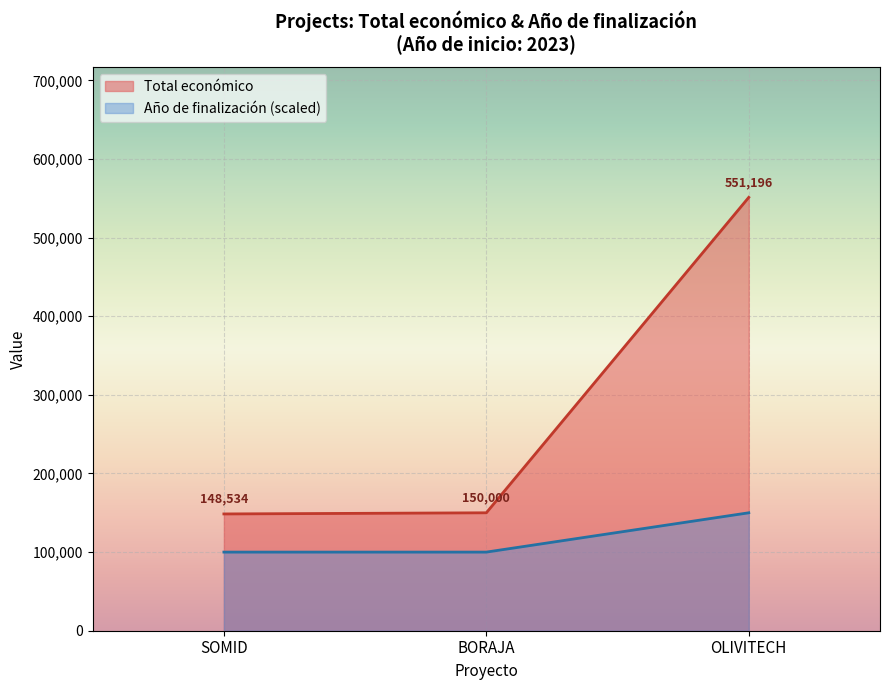

What position from the left is SOMID?

1